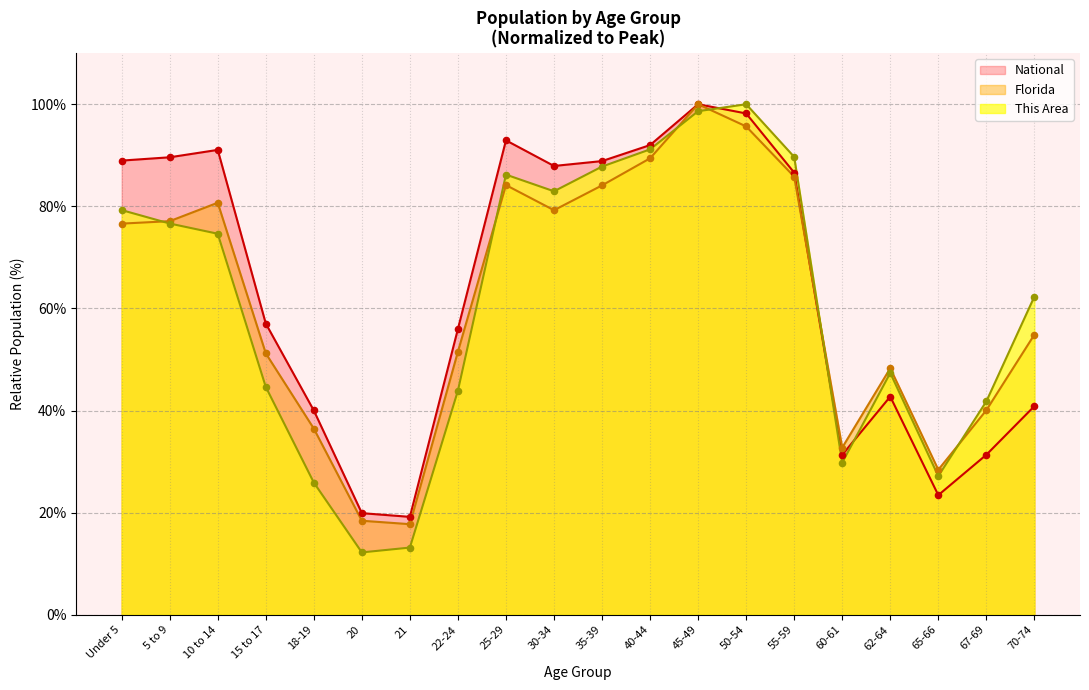

At how many categories does at least one series exceed 14?

20